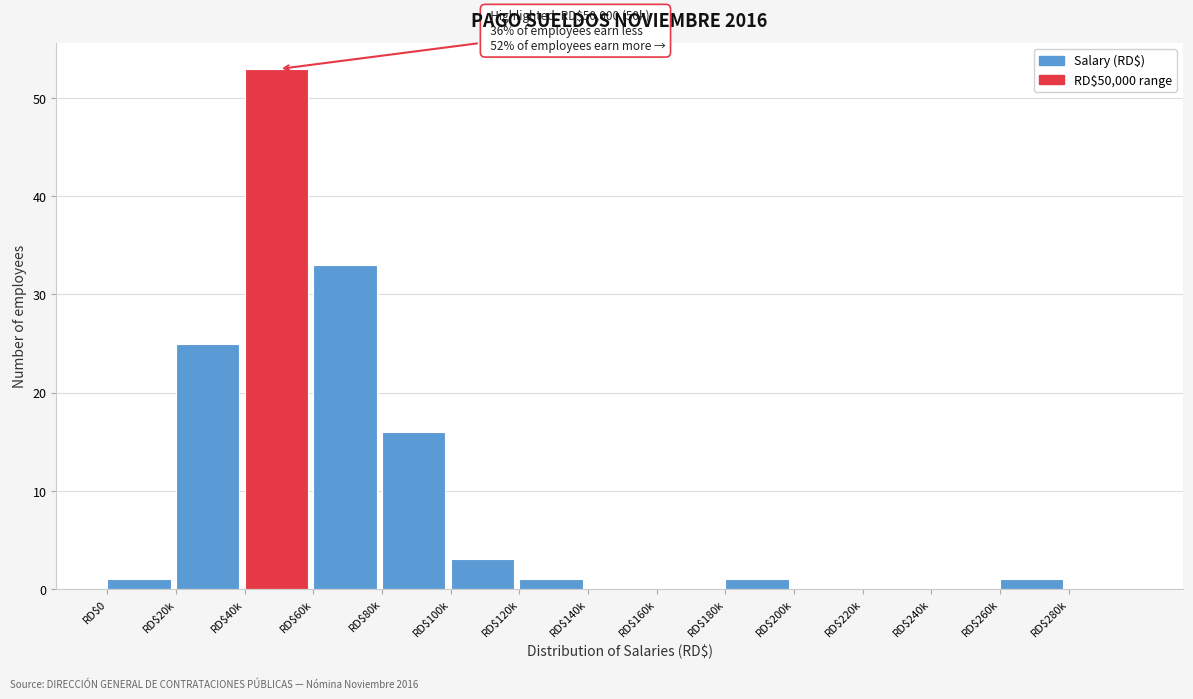

True or false: the data shows 0 at RD$160k.

True